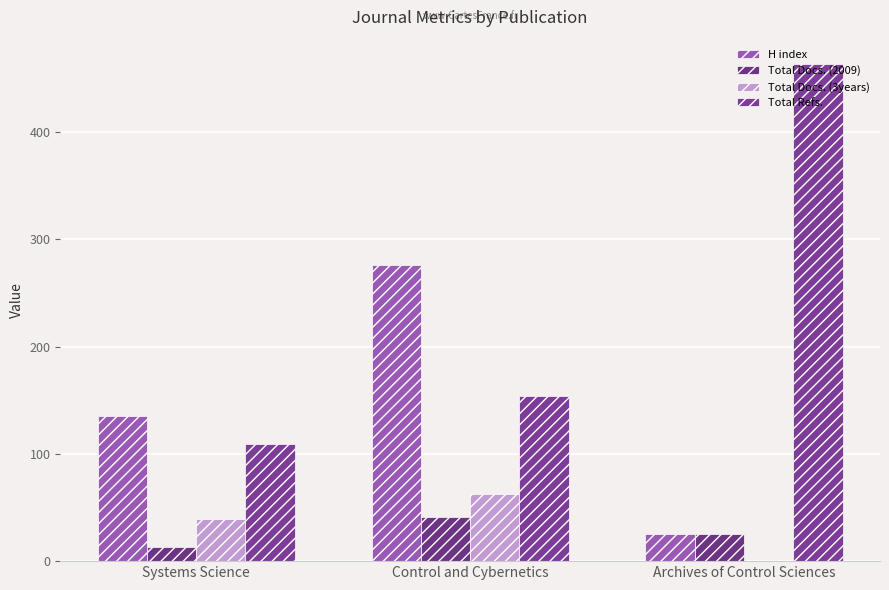

What is the total value across all series at Archives of Control Sciences?

513